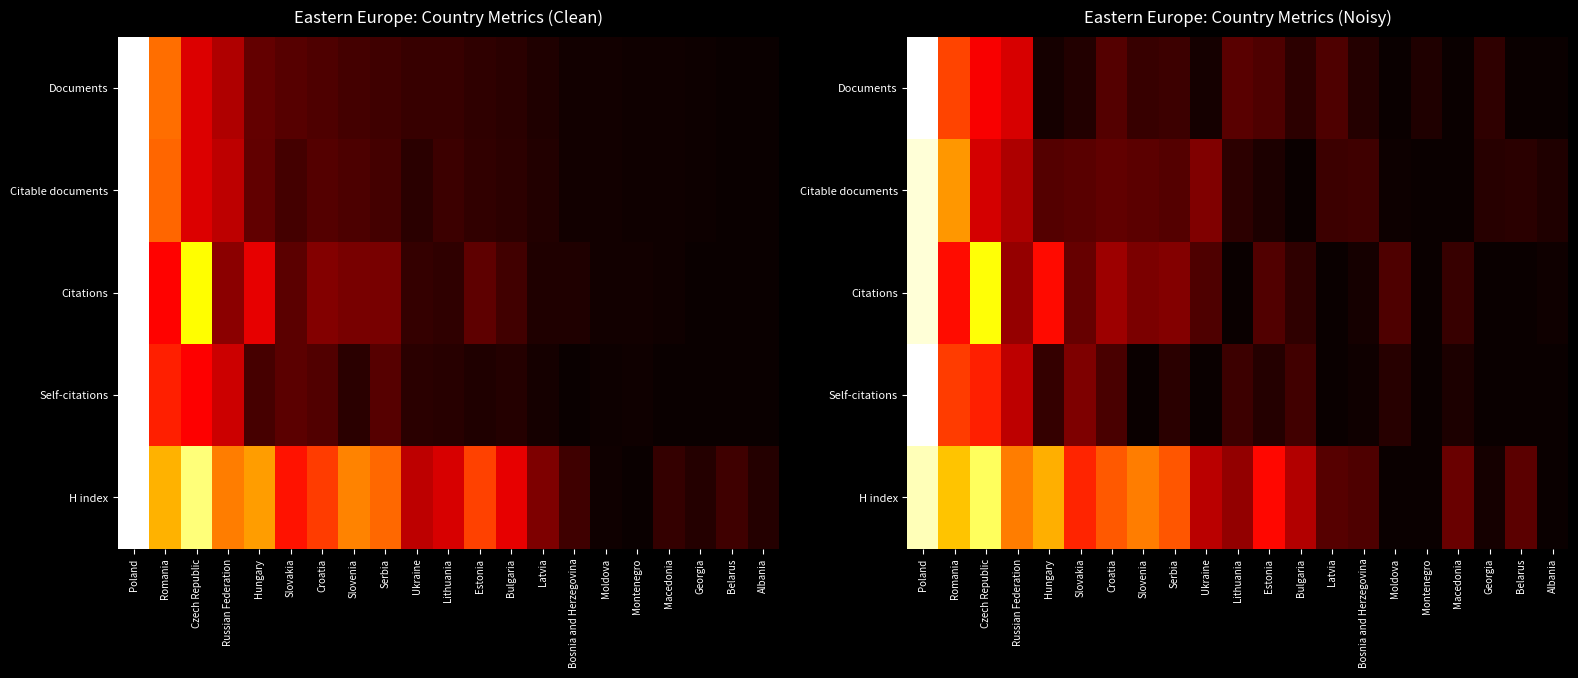

Rank the categories by Self-citations value from highest to lowest.

Poland, Romania, Czech Republic, Russian Federation, Slovakia, Croatia, Bulgaria, Lithuania, Hungary, Serbia, Moldova, Estonia, Macedonia, Bosnia and Herzegovina, Slovenia, Ukraine, Latvia, Montenegro, Georgia, Belarus, Albania